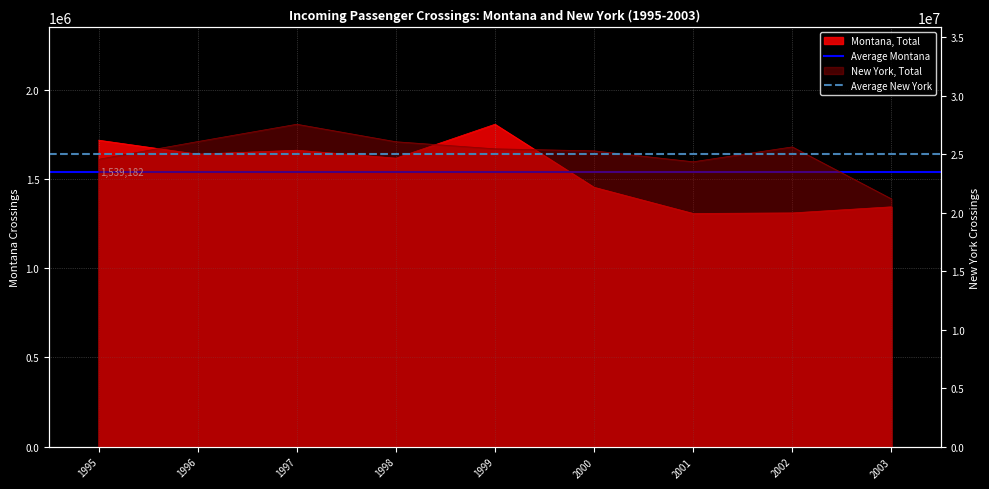

What is the spread (max minus min) of values at 1995?

23497782